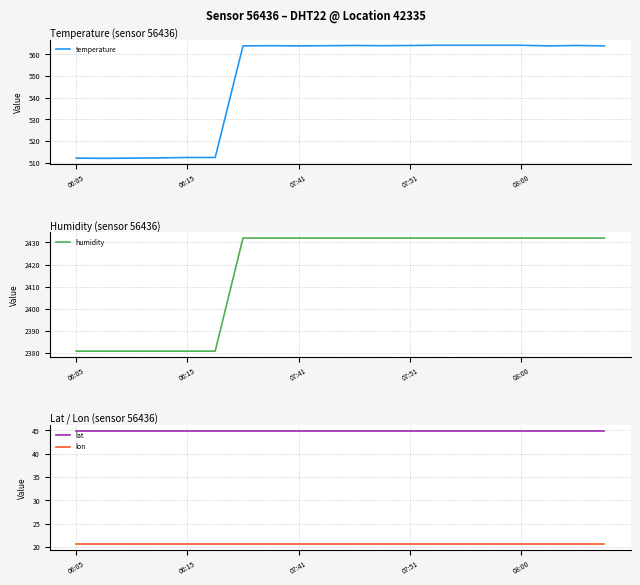

True or false: lat and lon intersect in this chart.

False